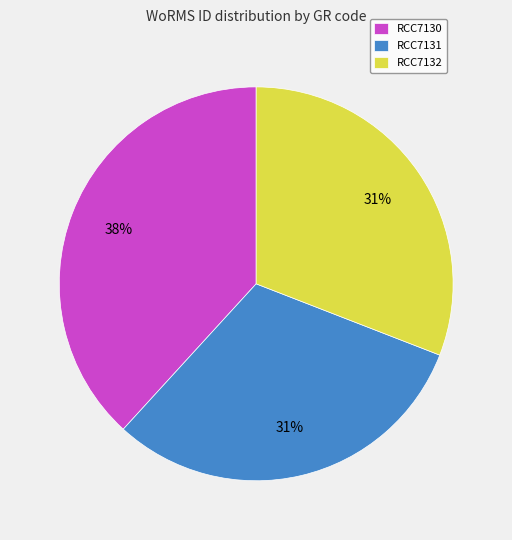

Count the number of slices in the pie.

3